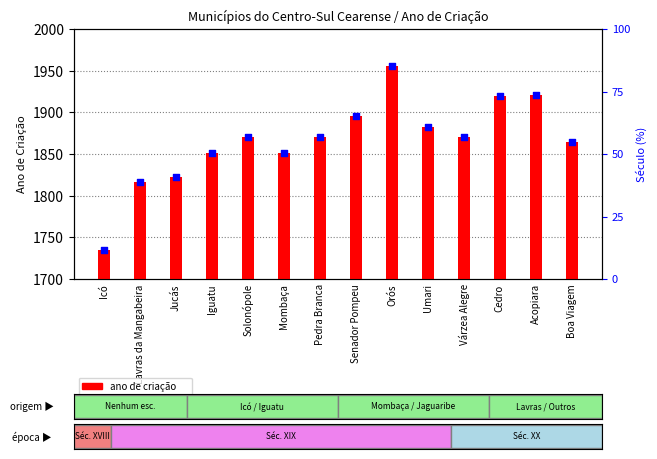

Which series has the largest total across all categories?

ano de criação